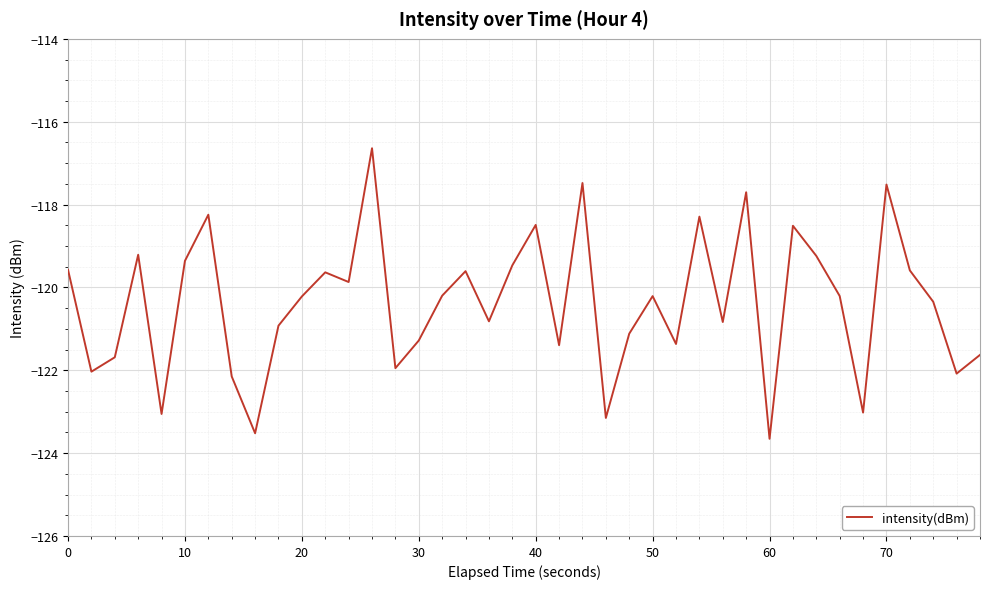

What is the difference between the maximum and minimum values?

7.0